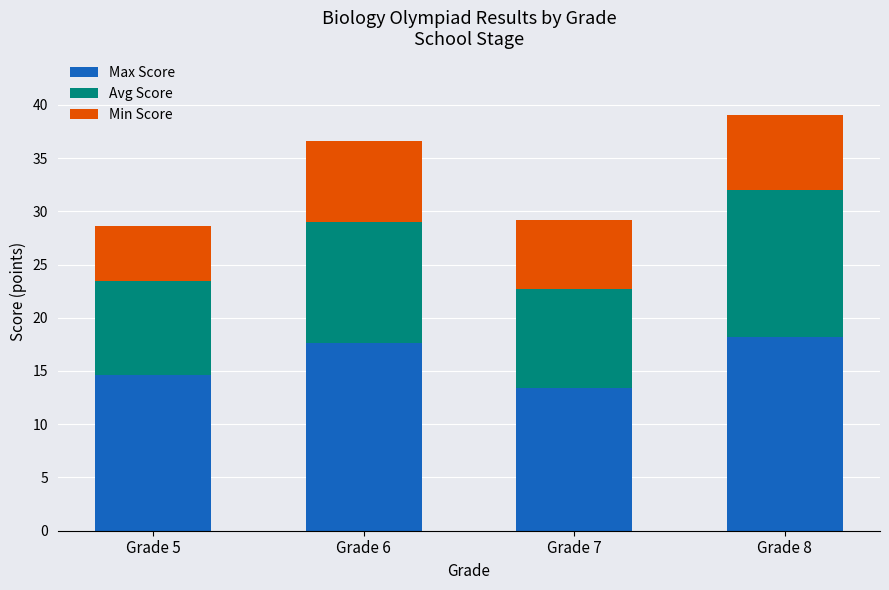

What is the difference between the Max Score values at Grade 7 and Grade 6?

4.2